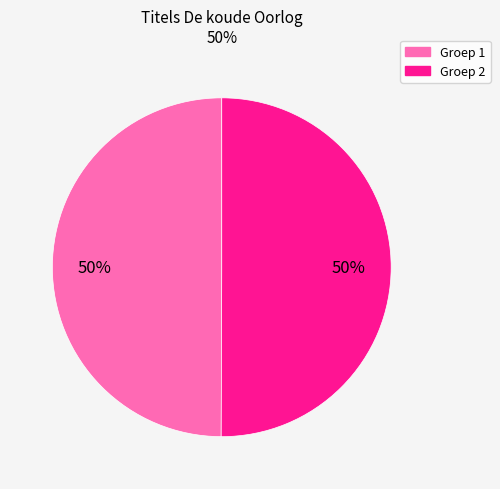

Count the number of slices in the pie.

2